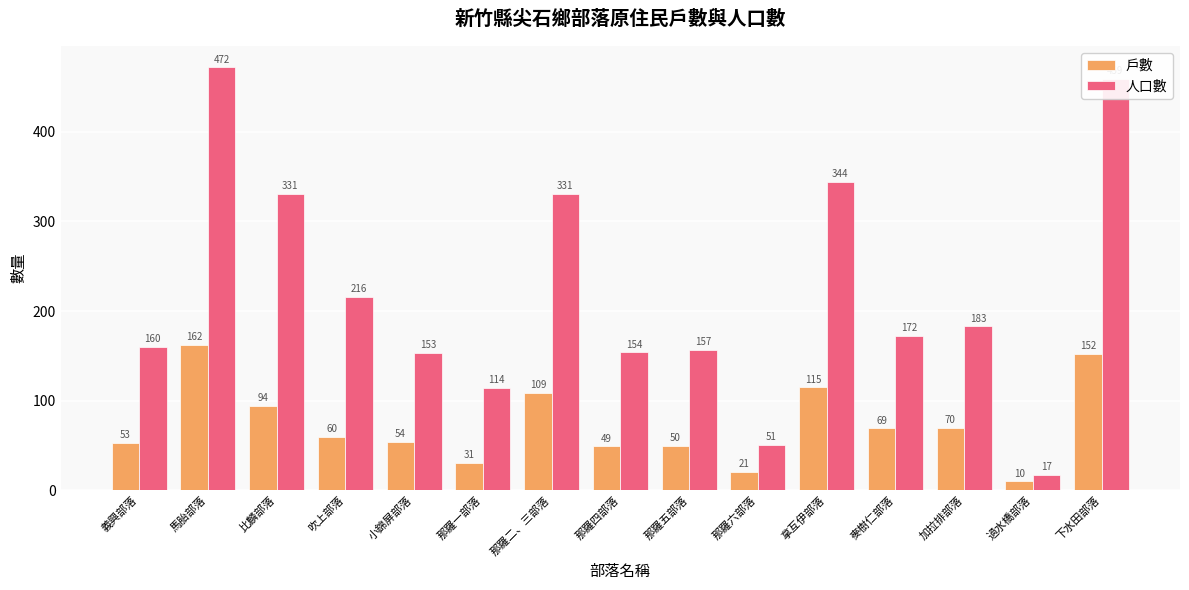

Reading left to right, list all the values displayed in this chart.

戶數: 義興部落=53	馬胎部落=162	比麟部落=94	吹上部落=60	小錦屏部落=54	那羅一部落=31	那羅二、三部落=109	那羅四部落=49	那羅五部落=50	那羅六部落=21	拿互伊部落=115	麥樹仁部落=69	加拉排部落=70	過水橋部落=10	下水田部落=152
人口數: 義興部落=160	馬胎部落=472	比麟部落=331	吹上部落=216	小錦屏部落=153	那羅一部落=114	那羅二、三部落=331	那羅四部落=154	那羅五部落=157	那羅六部落=51	拿互伊部落=344	麥樹仁部落=172	加拉排部落=183	過水橋部落=17	下水田部落=459